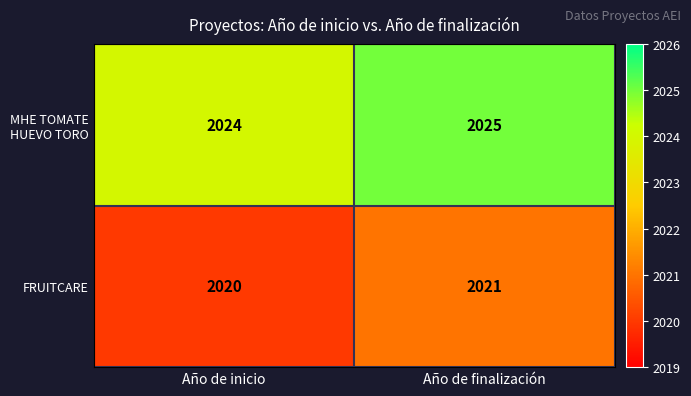

At which category is the sum across all series the highest?

Año de finalización